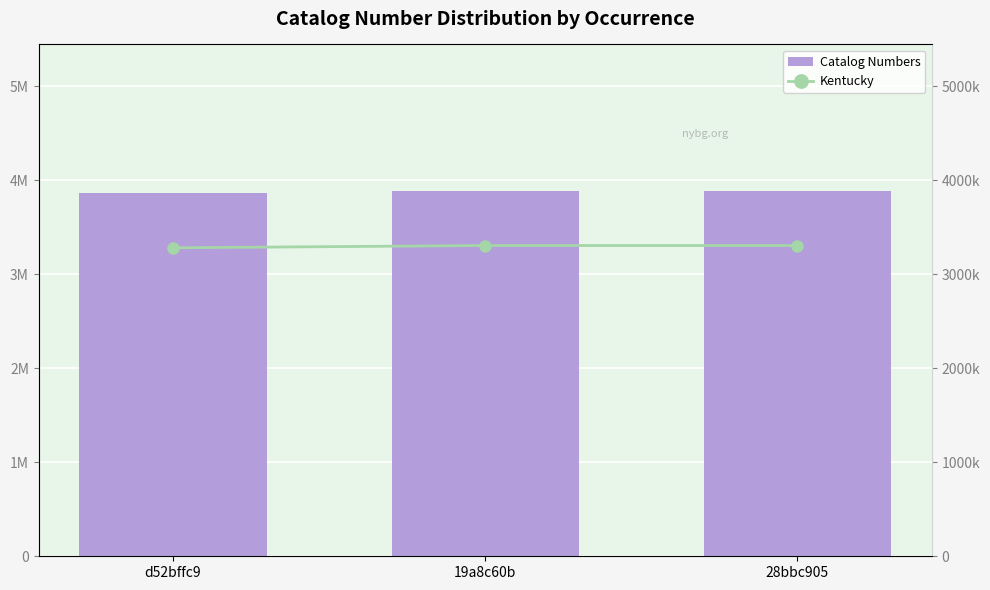

How many values in the Catalog Numbers series exceed 3889695?

1